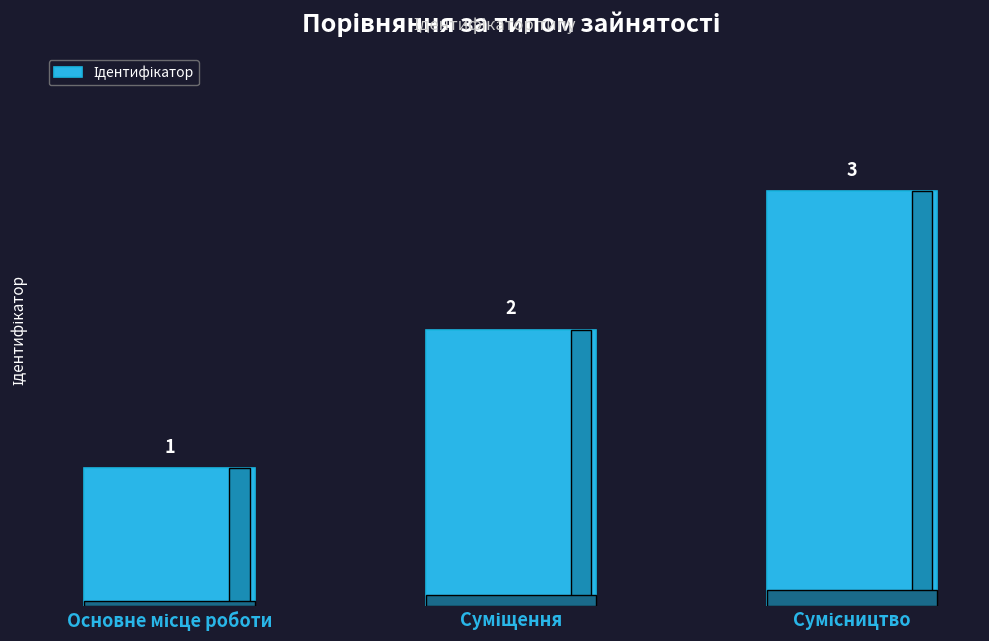

What is the value of the 3rd bar from the left?

3